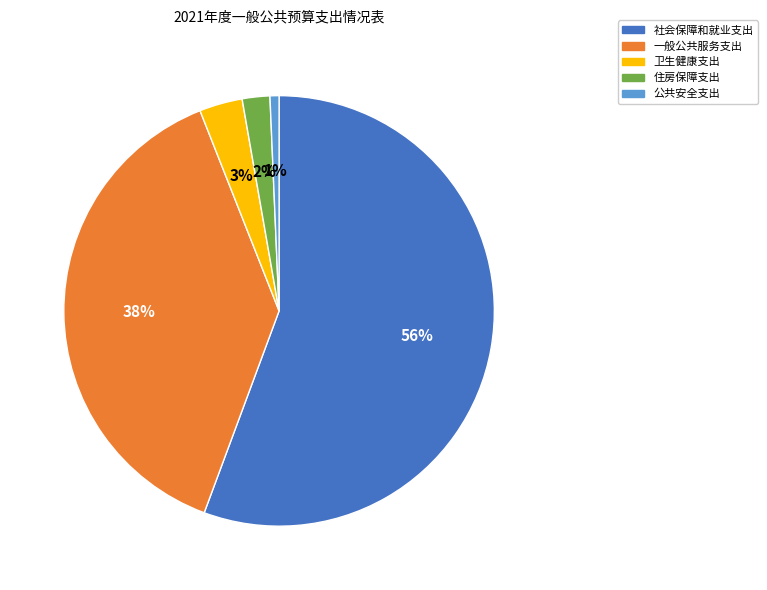

To the nearest percent, what is the difference between the largest and smallest slice percentages?

55%